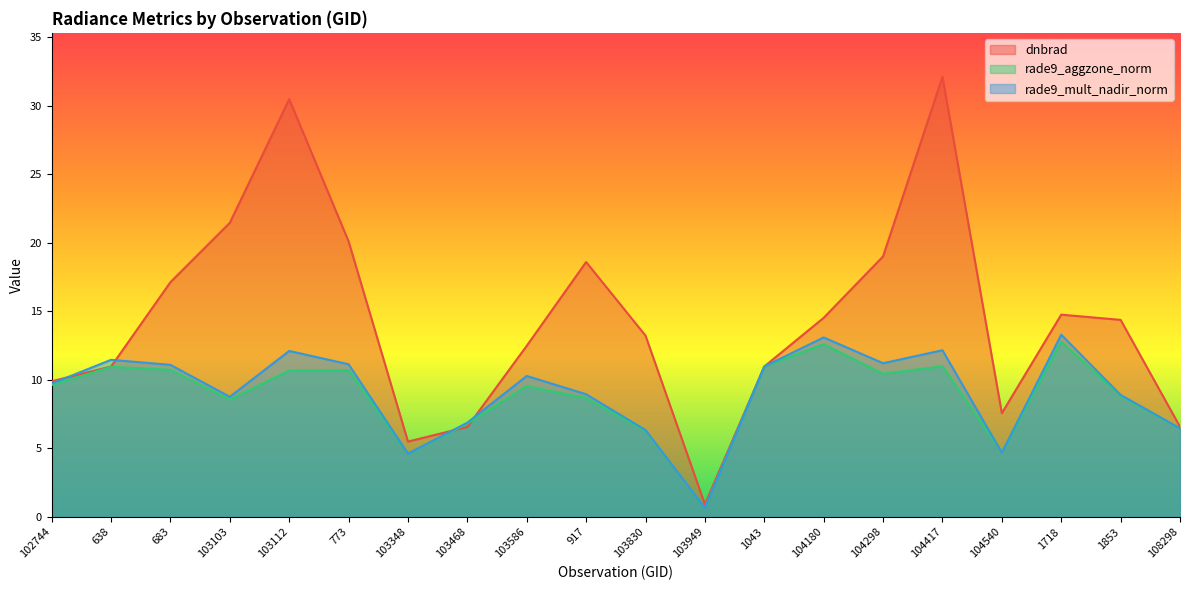

Where is the first local maximum for dnbrad?

103112